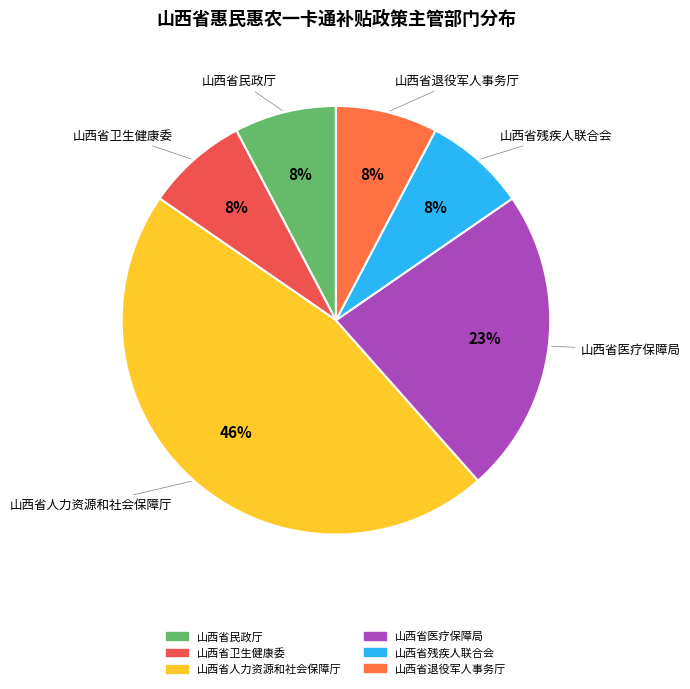

Between 山西省医疗保障局 and 山西省人力资源和社会保障厅, which is larger?

山西省人力资源和社会保障厅